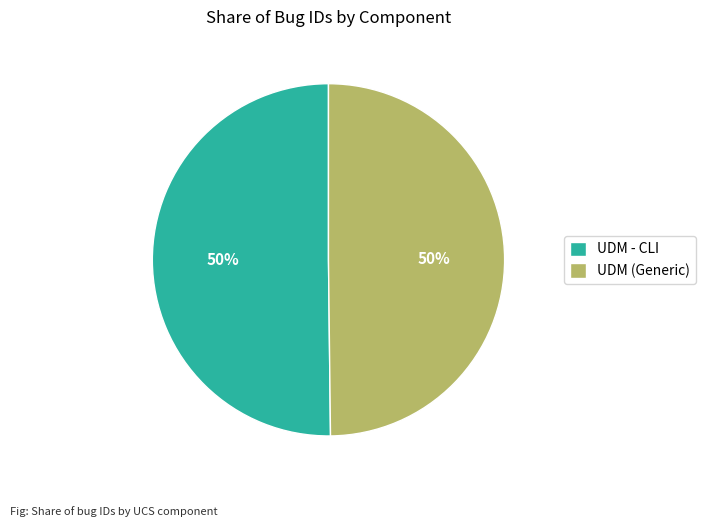

Approximately how many times larger is the value at UDM (Generic) compared to UDM - CLI?

1.0